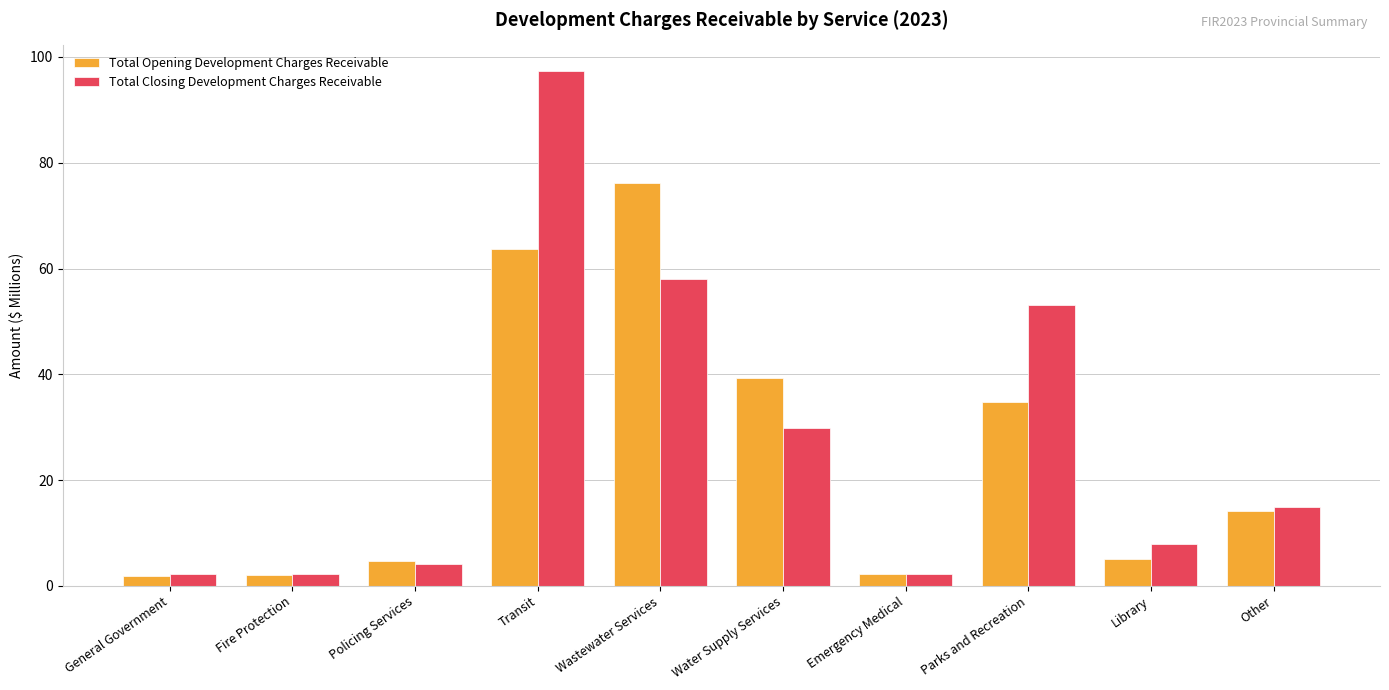

Which series has the widest spread of values?

Total Closing Development Charges Receivable